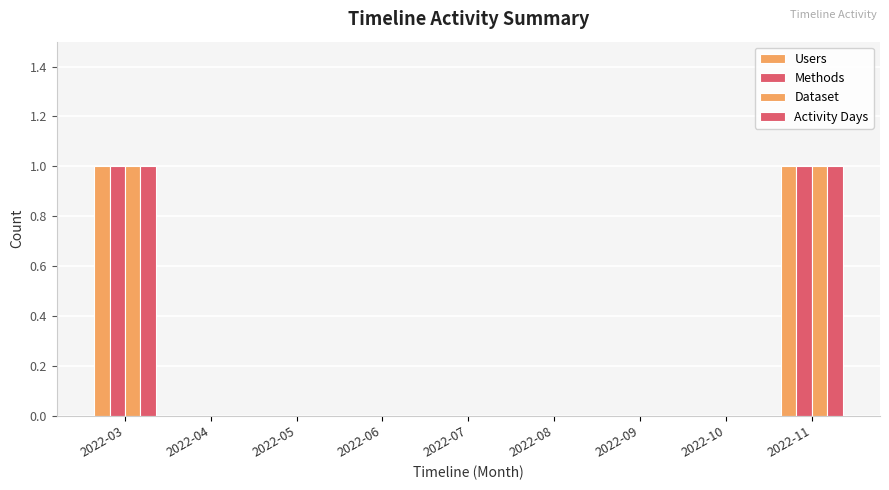

At which category does the chart reach its peak across all series?

2022-03